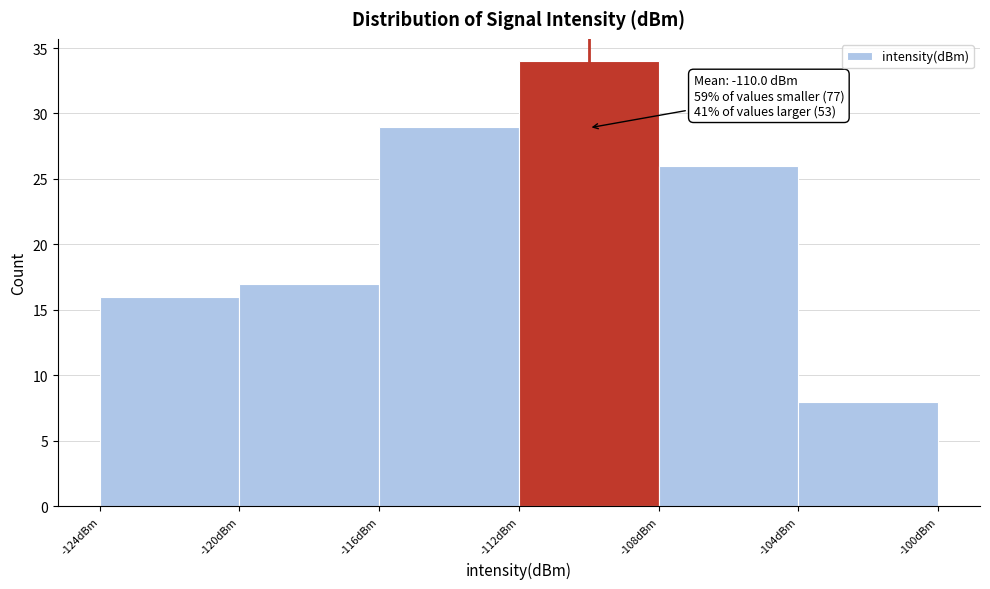

Over which range of the x-axis is the bar tallest?

-112 to -108